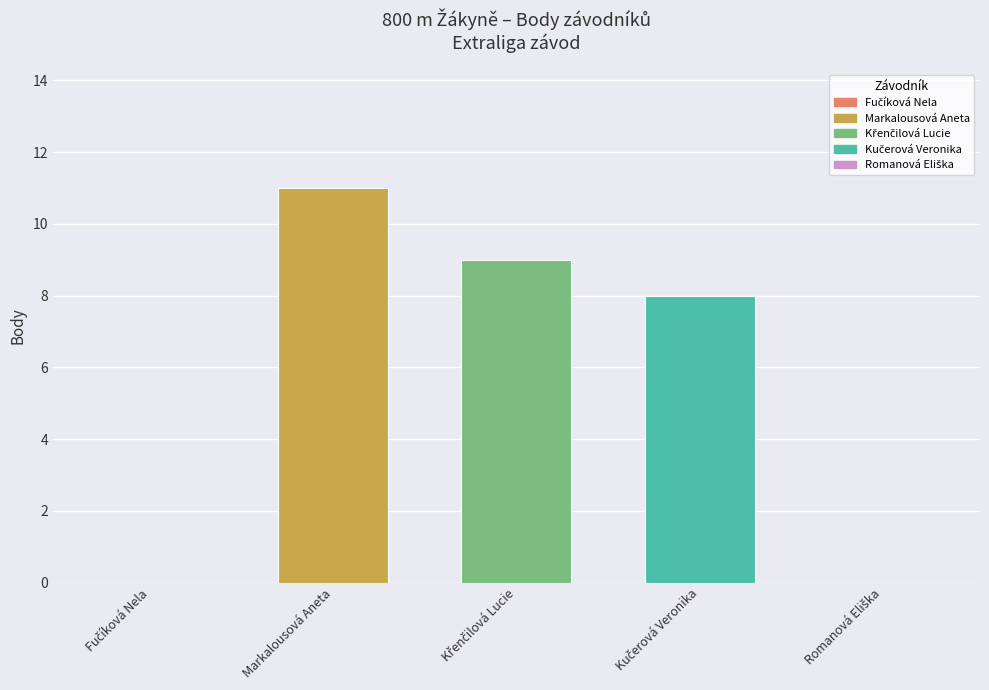

What is the greatest value displayed?

11